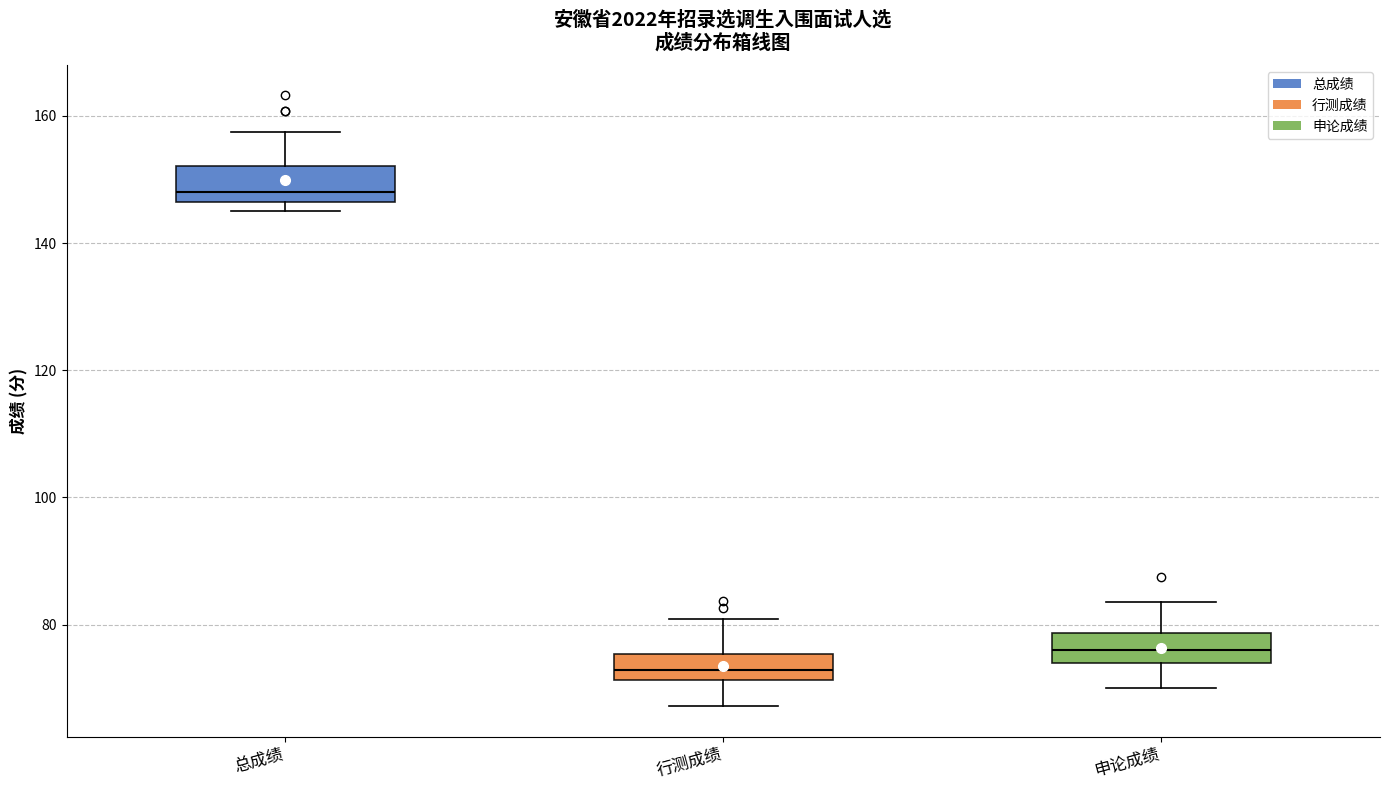

Which box has the lowest median line?

行测成绩